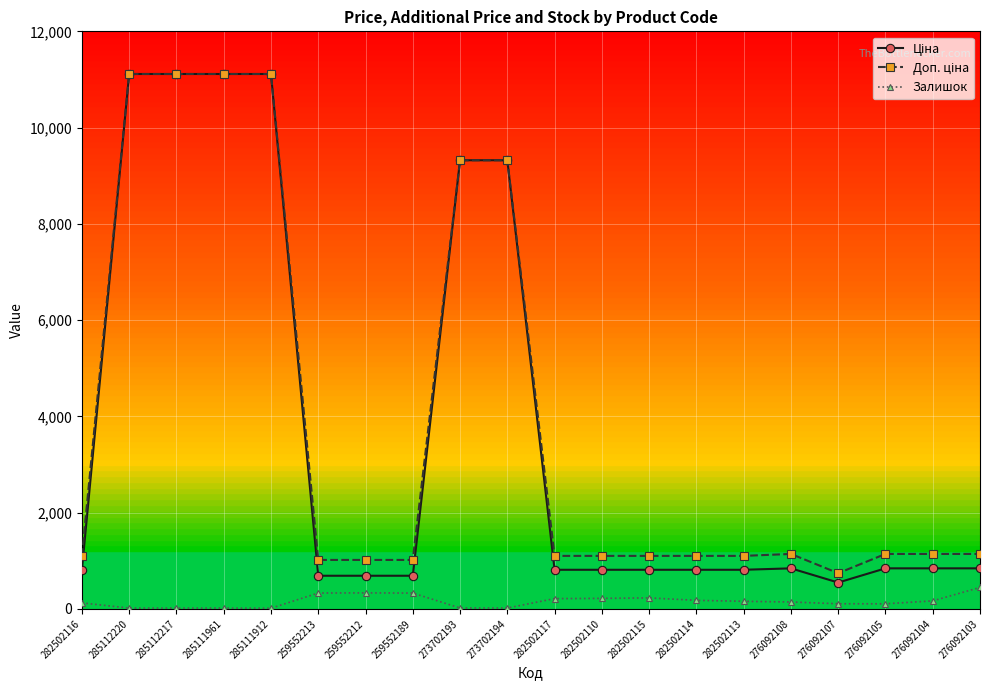

True or false: Залишок has more than 1 points higher than both neighbors.

True